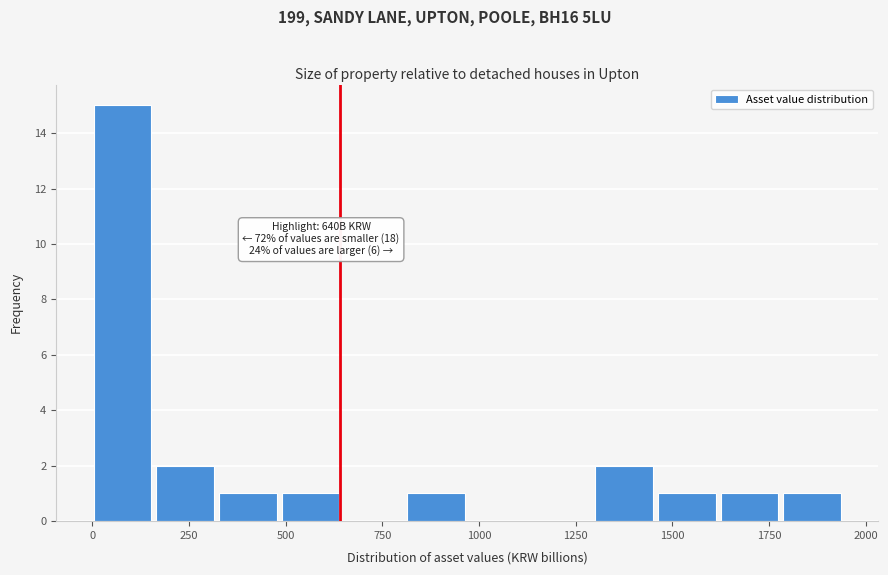

Around what value on the x-axis is the tallest bar? Give the approximate position of its centre, as read against the axis.

100